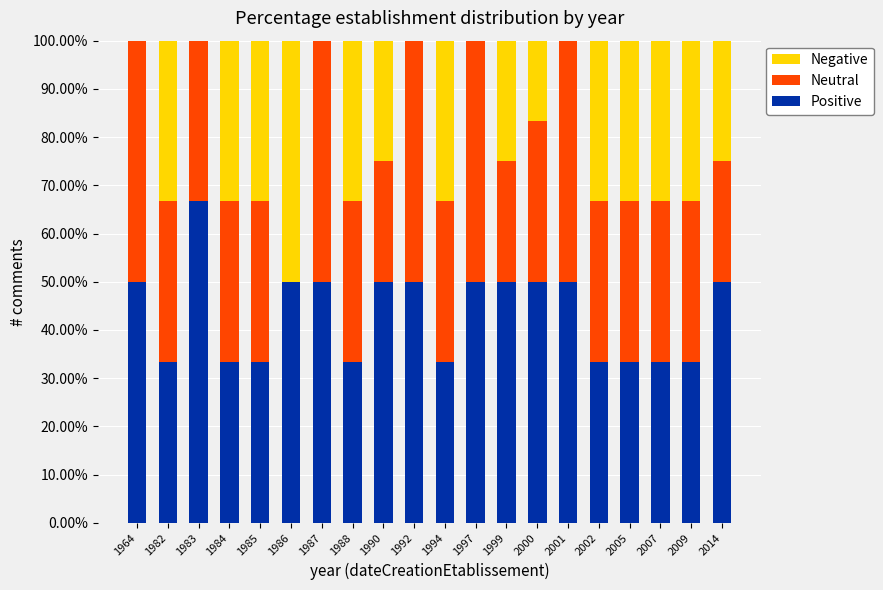

At which label does Positive reach its peak?

1983